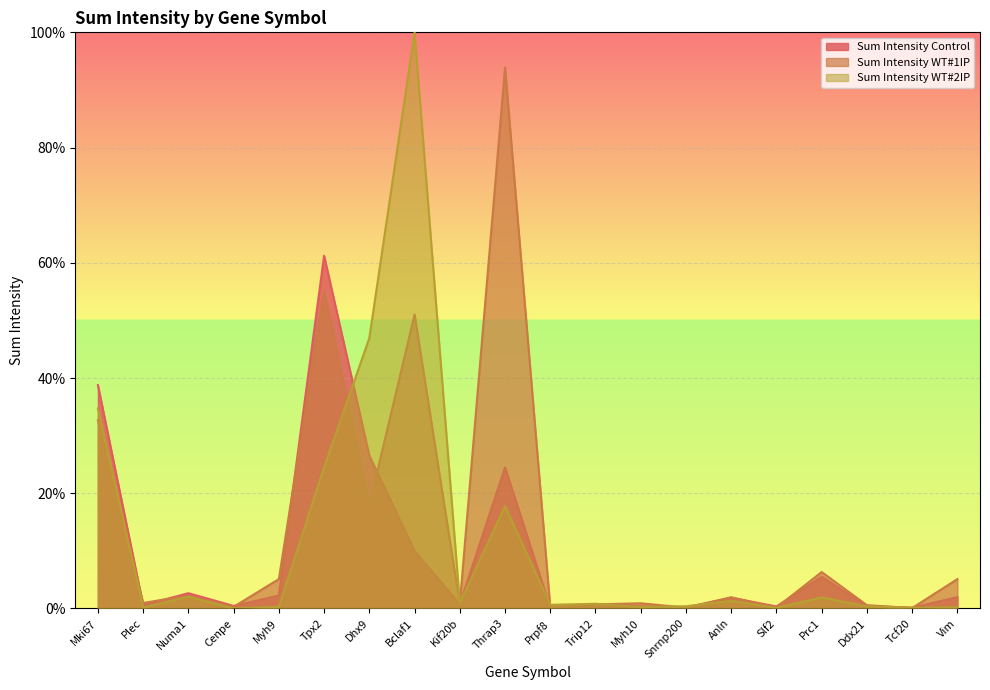

What is the value of the Sum Intensity WT#1IP point at the 11th from the left?

0.2